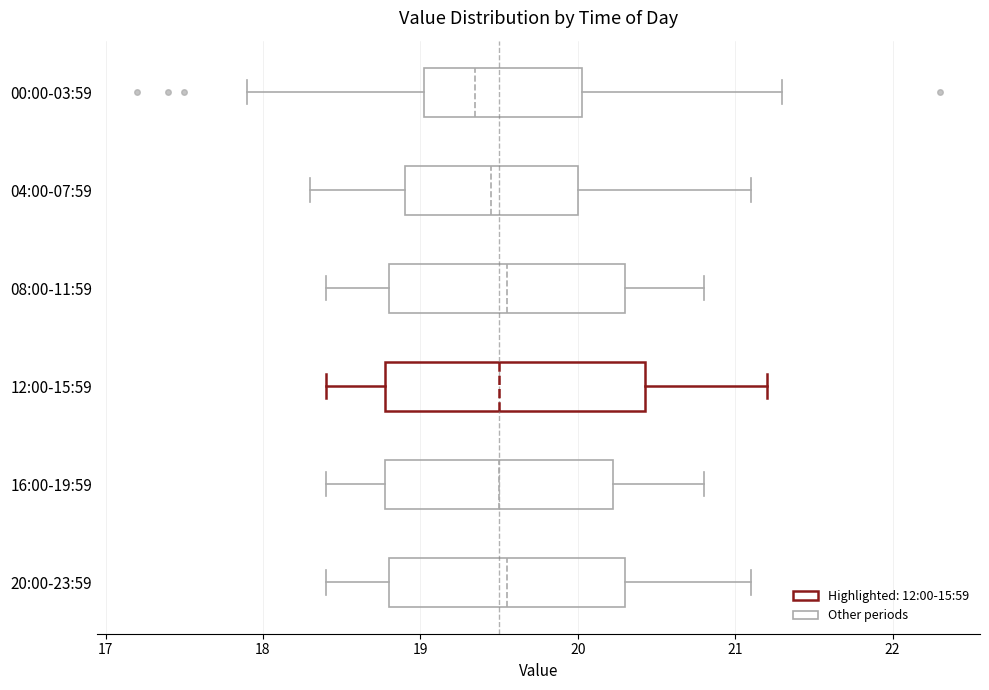

Where does the left whisker of the box for 04:00-07:59 end on the x-axis? The values are not printed on the chart, so give them approximately, as read against the axis.

18.3